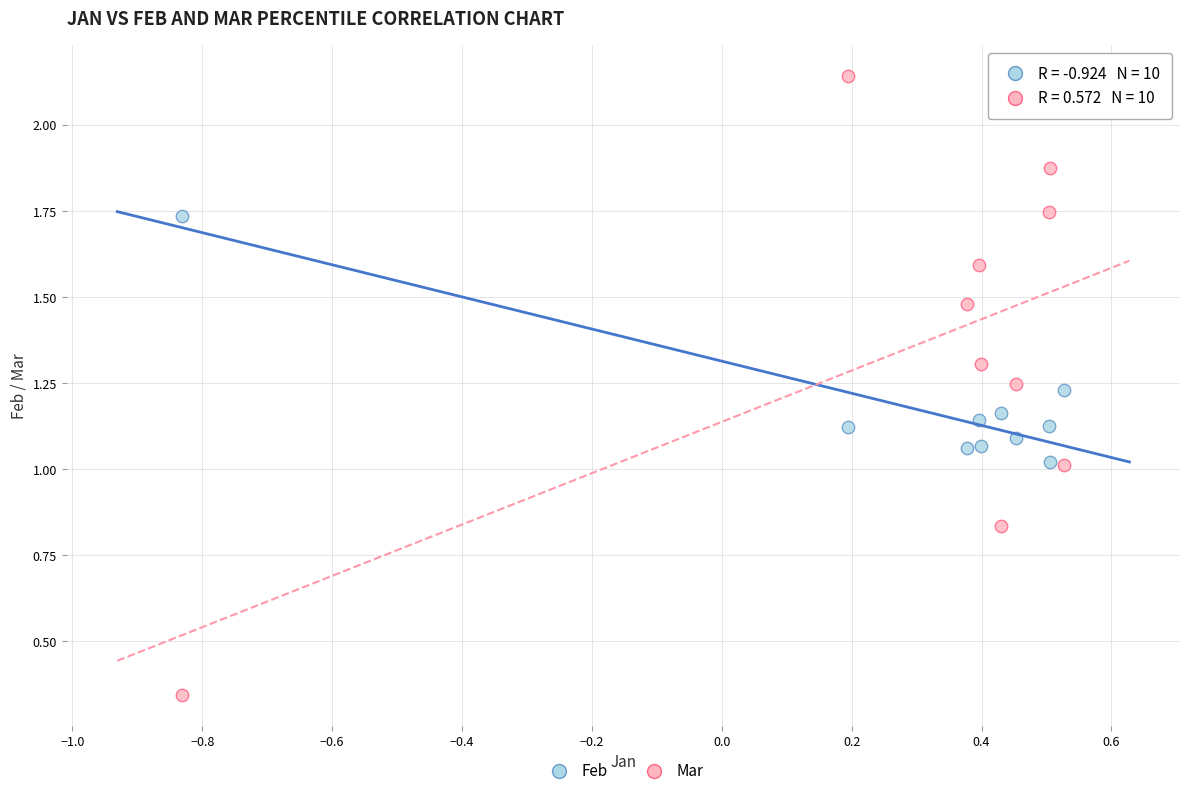

Across all data points, what is the range of X values (max minus min)?

1.4